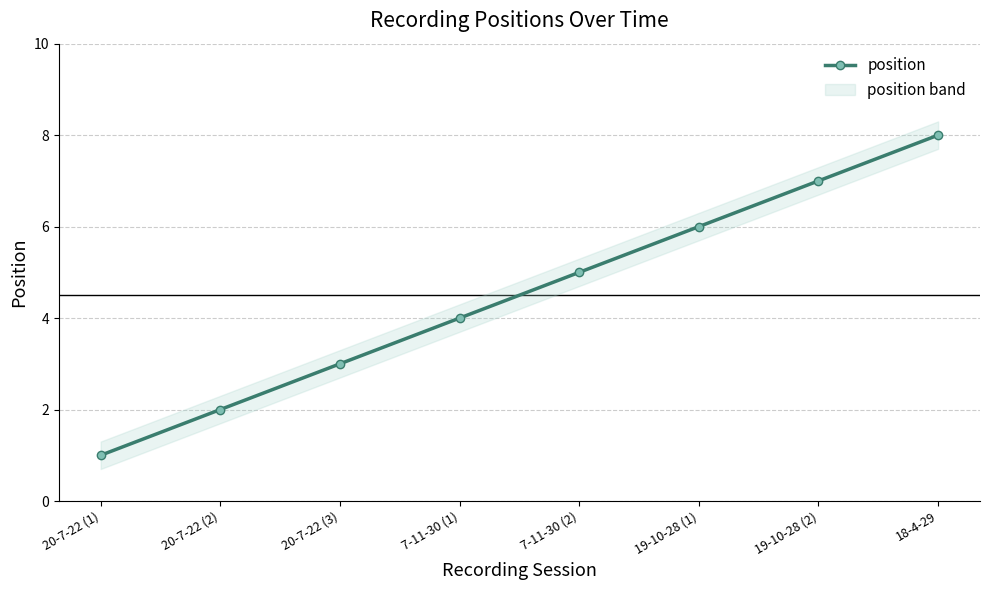

What position from the right is 19-10-28 (1)?

3